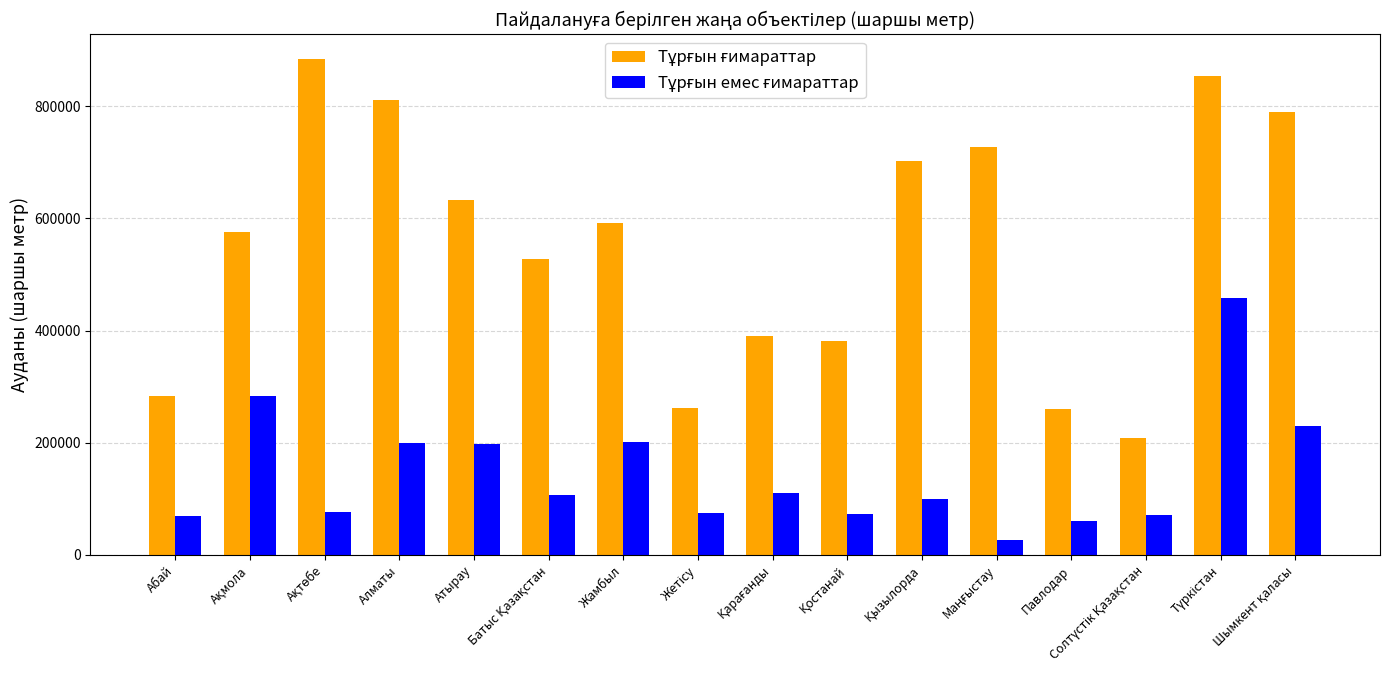

What is the difference between the highest and lowest values at Жамбыл?

390372